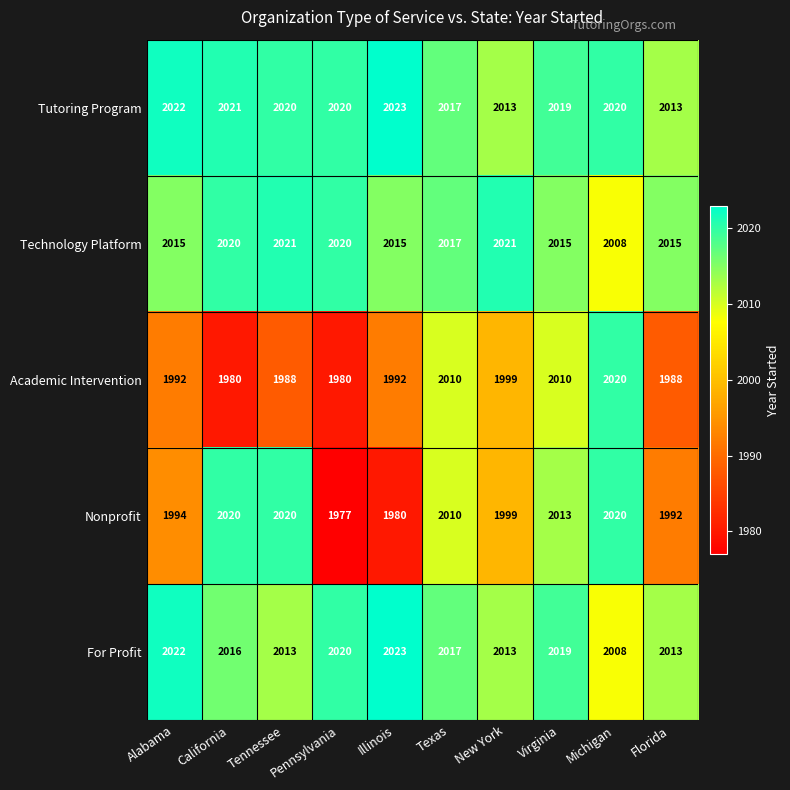

How many Academic Intervention values are between 1988 and 2010?

7